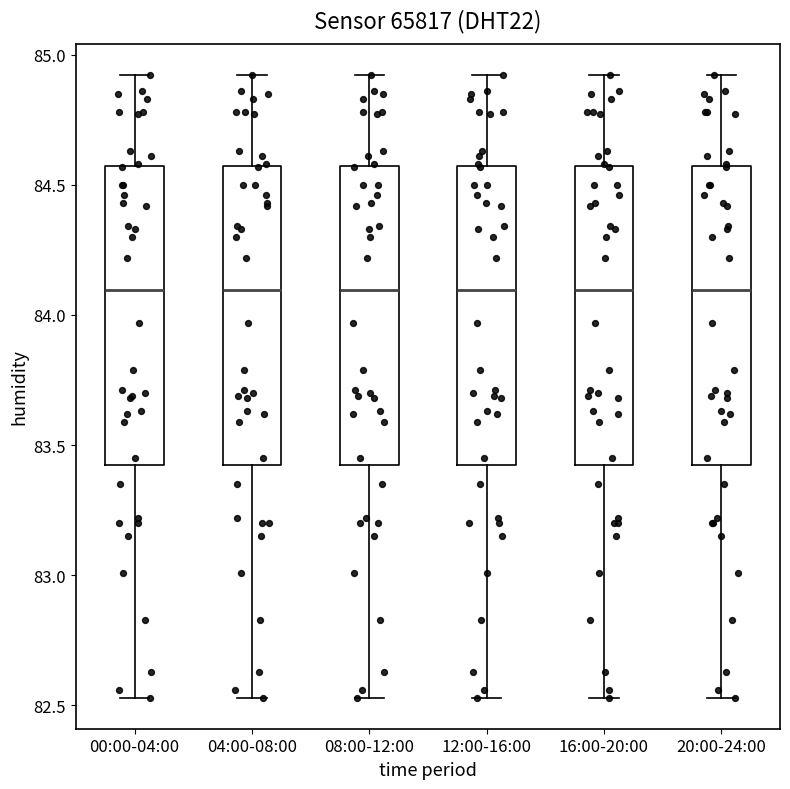

Reading left to right, read every box against the y-axis: the position of its median line, the range the box covers, and the ends of its whiskers. The values are not printed on the chart, so give them approximately, as read against the axis.

00:00-04:00: median 84.10, box 83.45 to 84.55, whiskers 82.55 to 84.90
04:00-08:00: median 84.10, box 83.45 to 84.55, whiskers 82.55 to 84.90
08:00-12:00: median 84.10, box 83.45 to 84.55, whiskers 82.55 to 84.90
12:00-16:00: median 84.10, box 83.45 to 84.55, whiskers 82.55 to 84.90
16:00-20:00: median 84.10, box 83.45 to 84.55, whiskers 82.55 to 84.90
20:00-24:00: median 84.10, box 83.45 to 84.55, whiskers 82.55 to 84.90